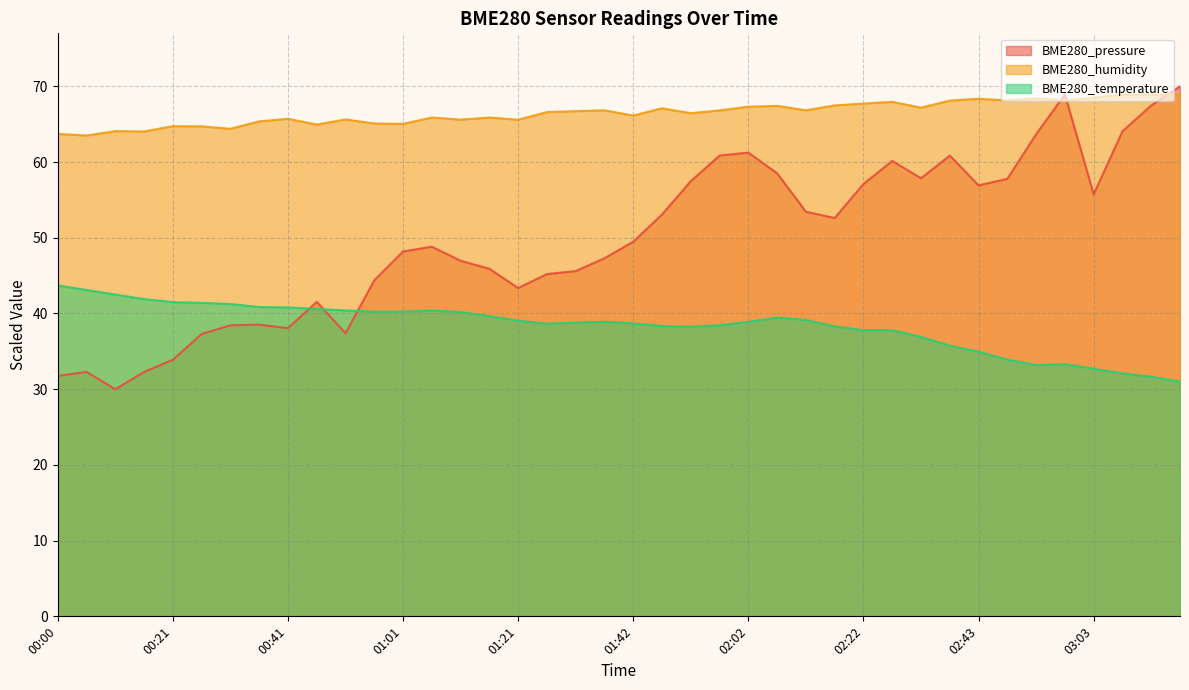

How many values in the BME280_pressure series are below 49?

20